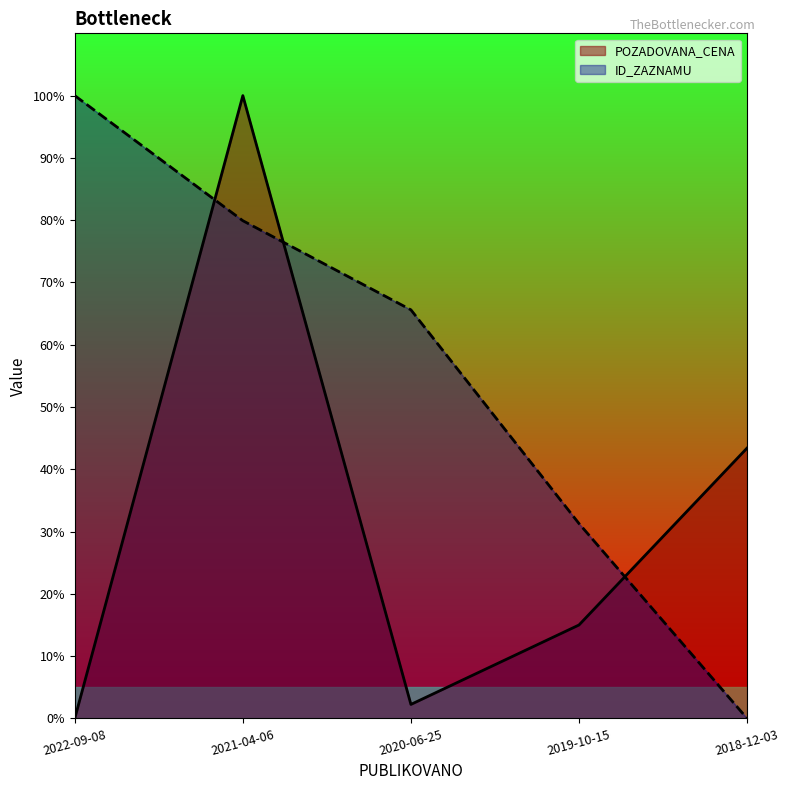

Which series ends up on top after the final intersection of ID_ZAZNAMU and POZADOVANA_CENA?

POZADOVANA_CENA